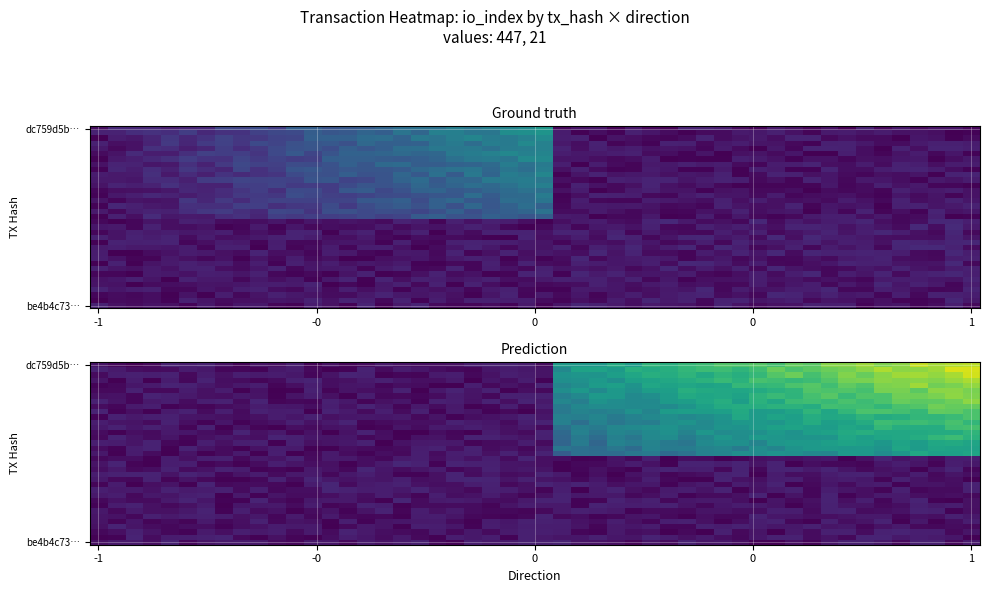

Rank the series at direction from highest to lowest value.

be4b4c73fac2aa31a6961d3d684177f0eea3b35, dc759d5b96c0618b85466eeda2361ddf825c72b